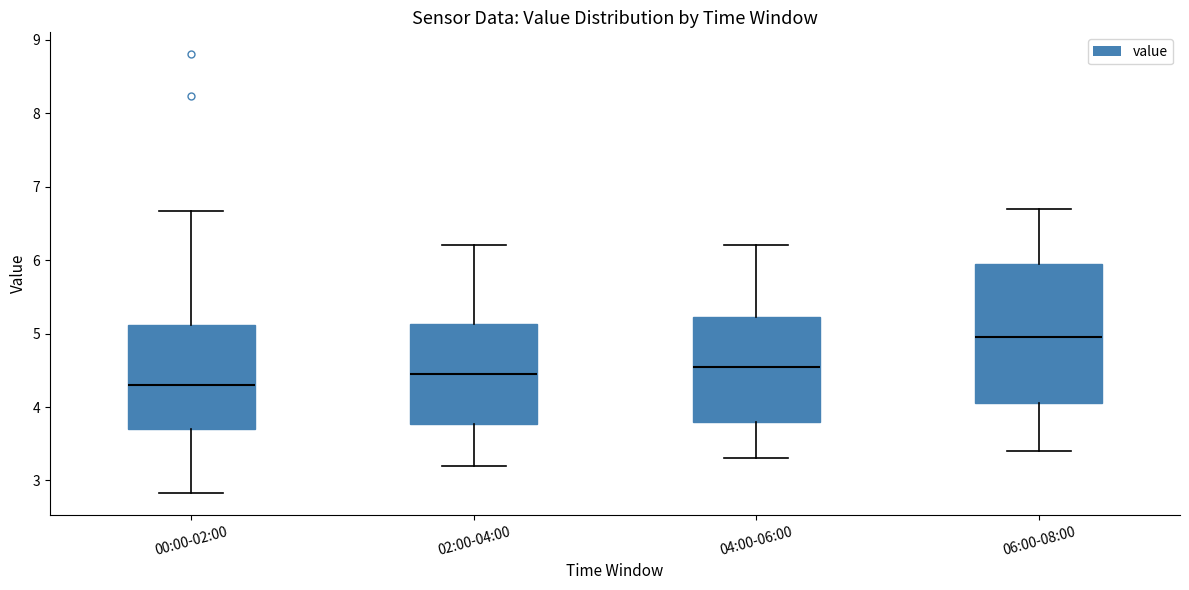

Where does the upper whisker of the box for 02:00-04:00 end on the y-axis? The values are not printed on the chart, so give them approximately, as read against the axis.

6.2